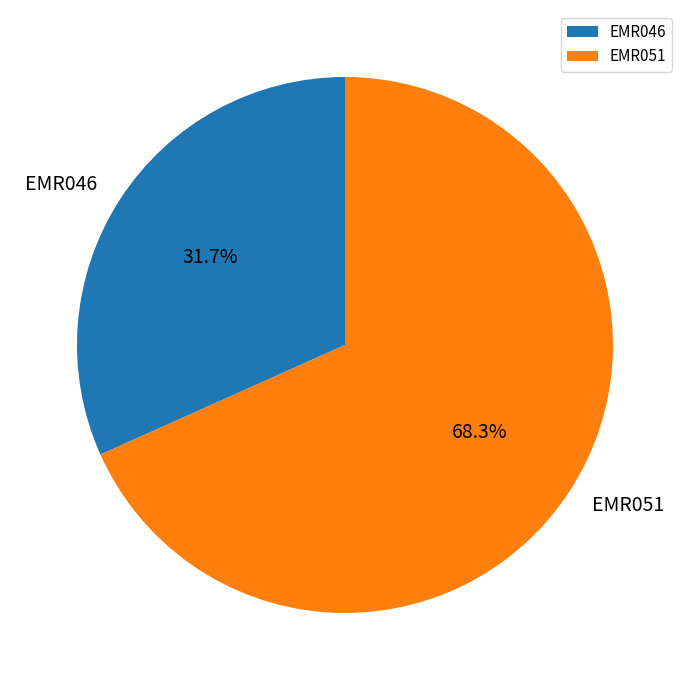

Count the number of slices in the pie.

2